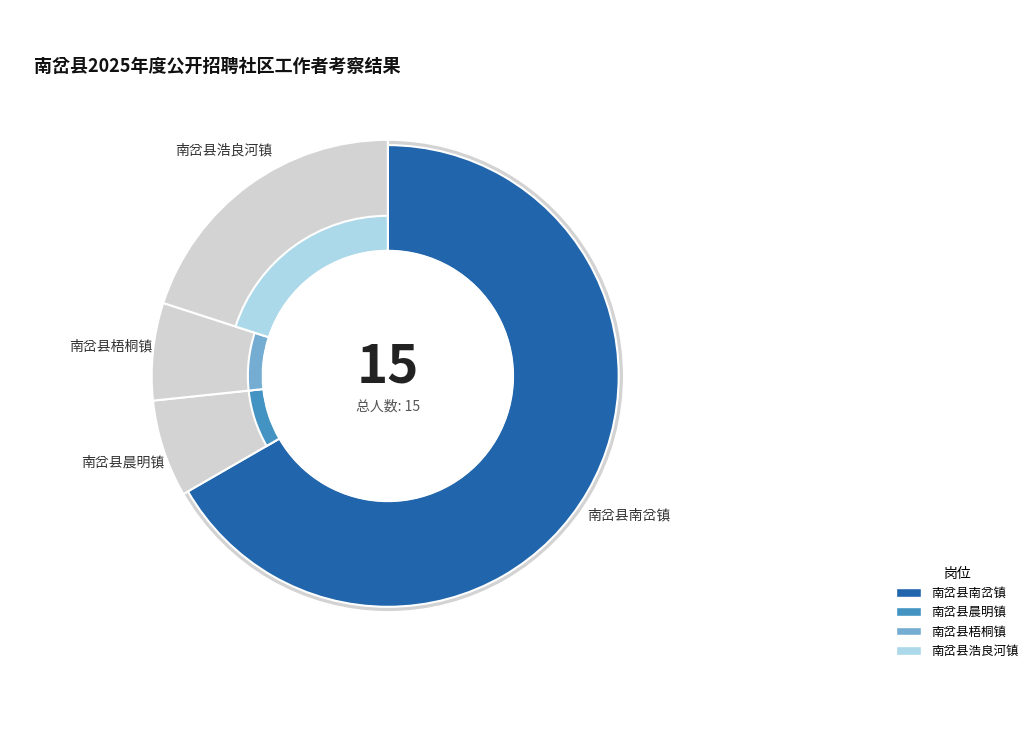

What is the smallest slice in the pie chart?

南岔县晨明镇